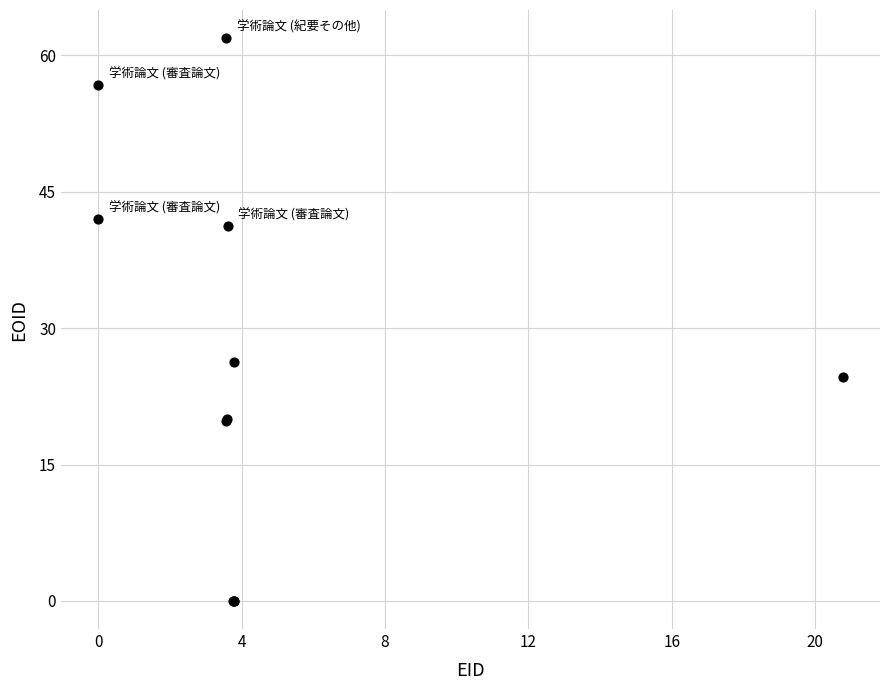

What Y value in the scatter plot is closest to 30?

26.3